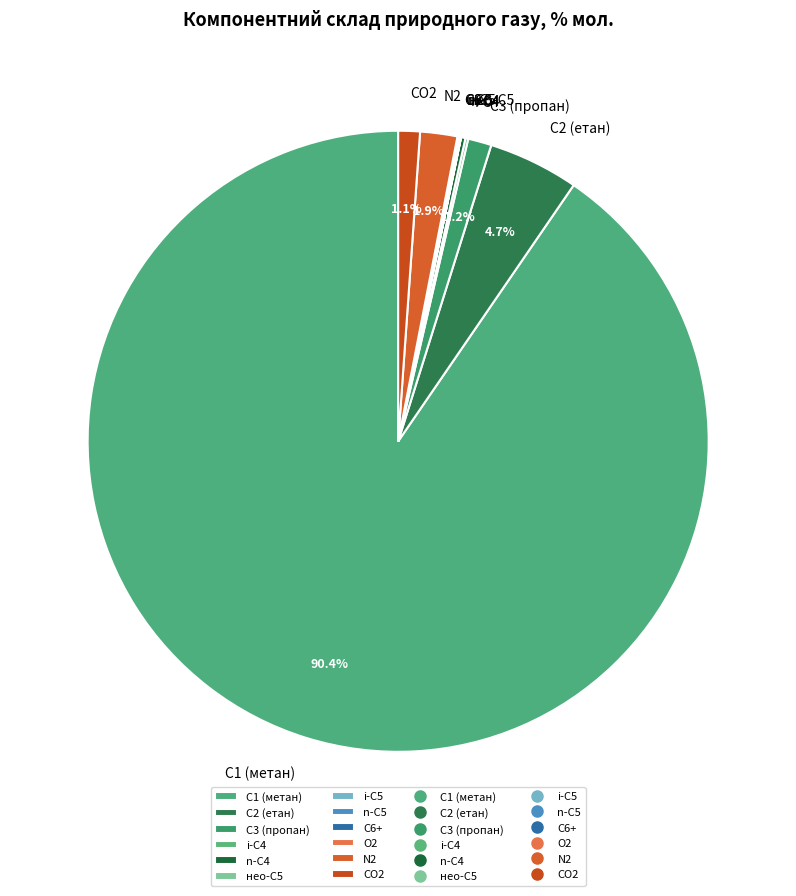

What percentage is NOT represented by C2 (етан)?

95.3%